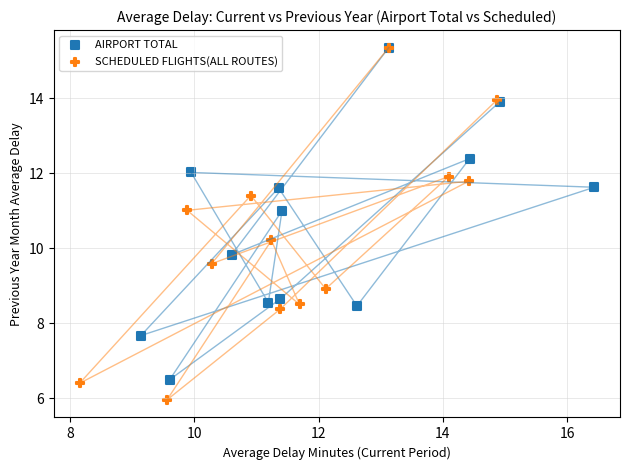

Which series has the largest Y range (max minus min)?

SCHEDULED FLIGHTS(ALL ROUTES)